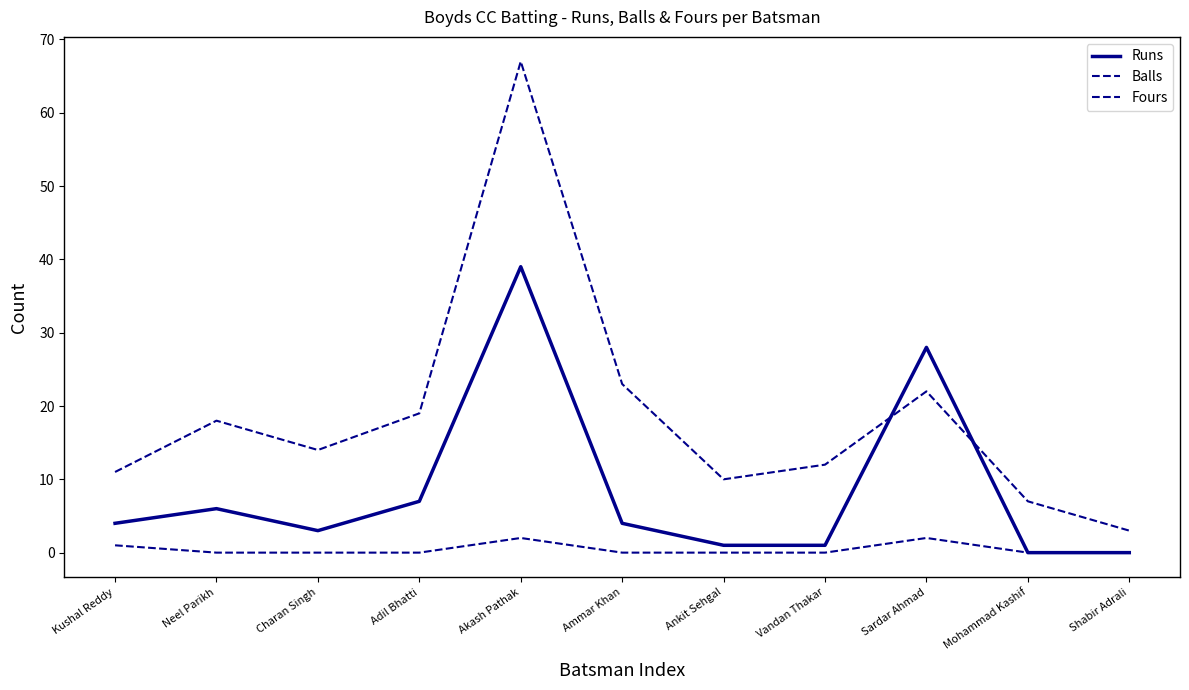

List the labels in order of Balls value, smallest first.

Shabir Adrali, Mohammad Kashif, Ankit Sehgal, Kushal Reddy, Vandan Thakar, Charan Singh, Neel Parikh, Adil Bhatti, Sardar Ahmad, Ammar Khan, Akash Pathak